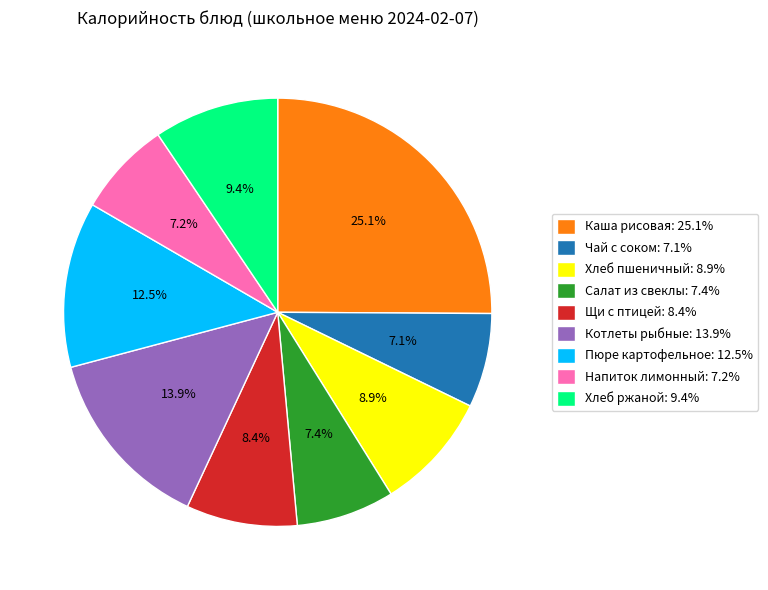

Is there any slice that represents more than half of the pie?

No